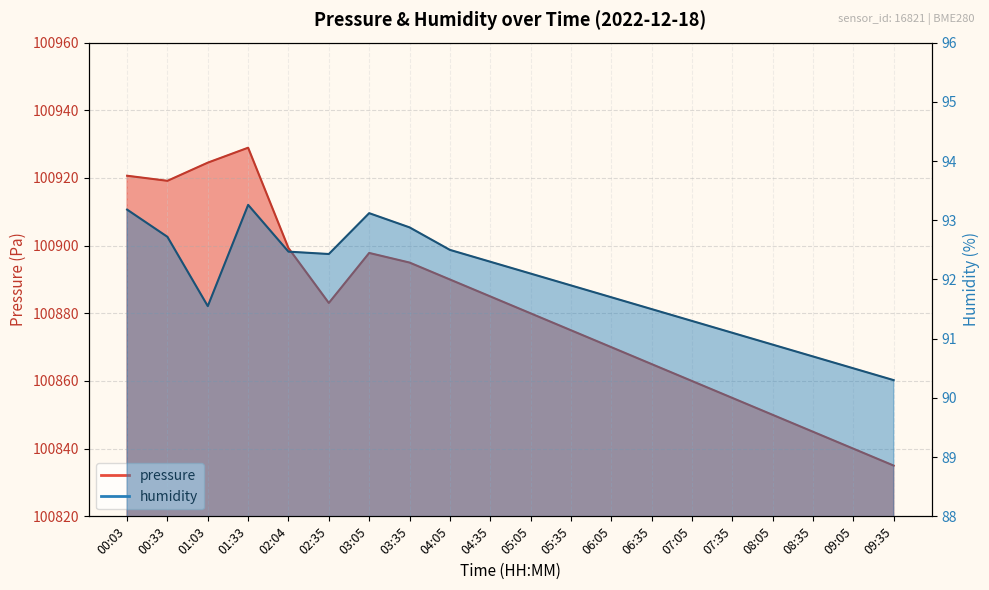

Which series has the largest range (max minus min)?

pressure